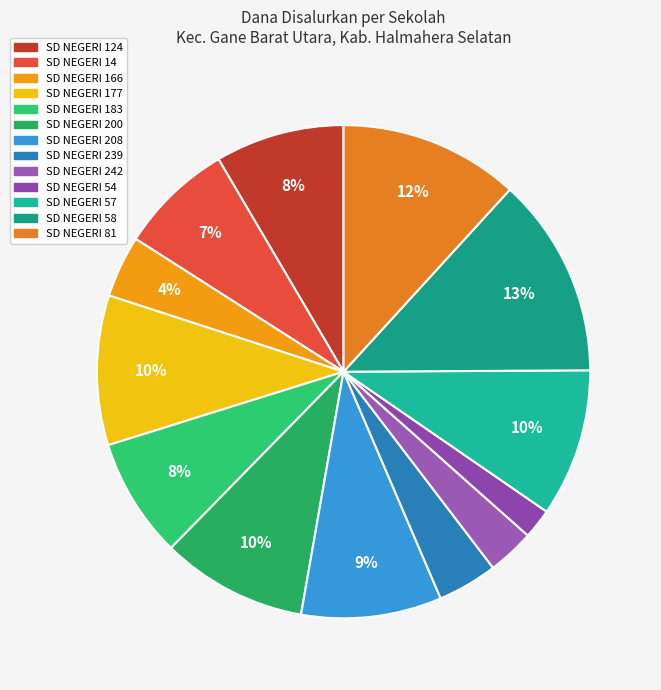

Do SD NEGERI 177 and SD NEGERI 14 together represent more than half of the pie?

No